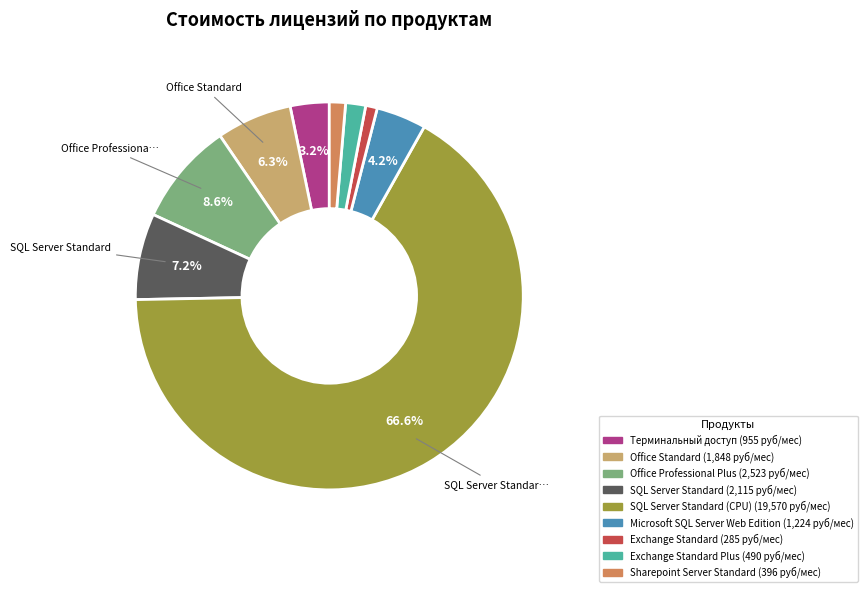

Does any single category account for the majority?

Yes